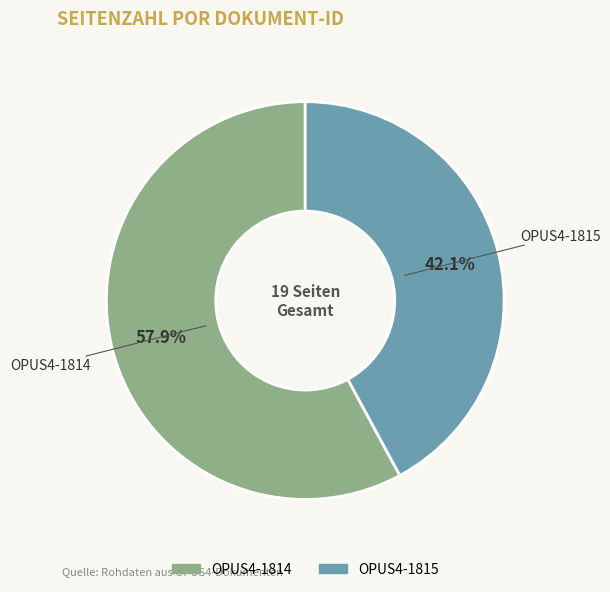

Rank the categories by value from highest to lowest.

OPUS4-1814, OPUS4-1815